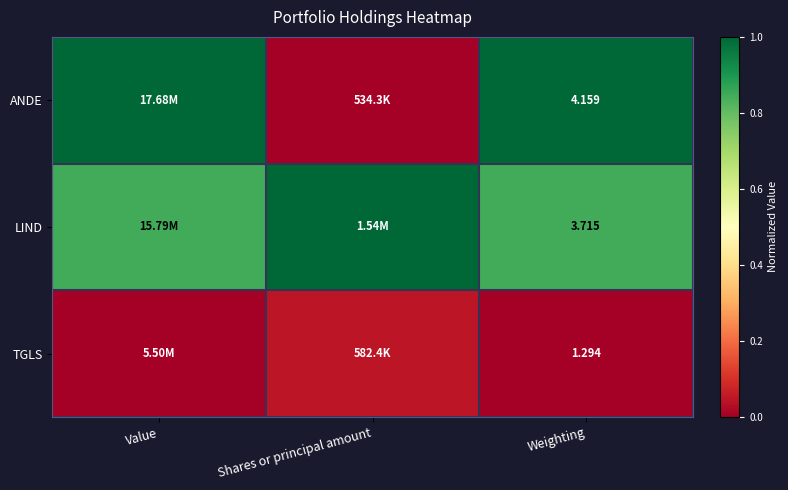

List the labels in order of ANDE value, largest first.

Value, Weighting, Shares or principal amount